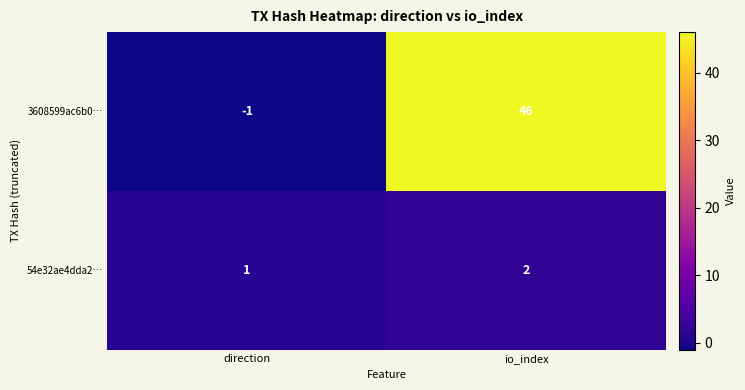

Which series has the largest total across all categories?

3608599ac6b0…